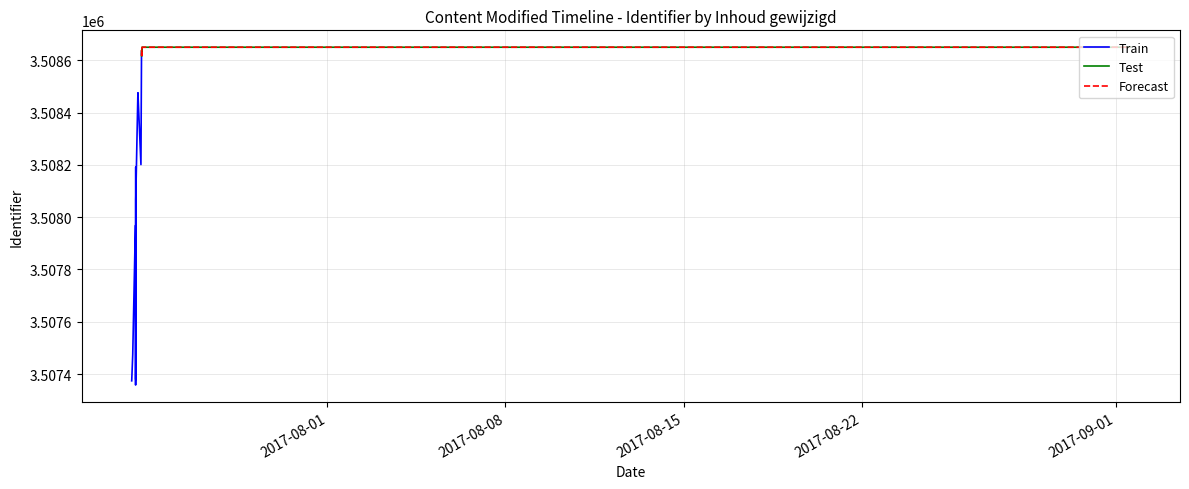

Where is the first local minimum?

2017-07-24 11:04:03